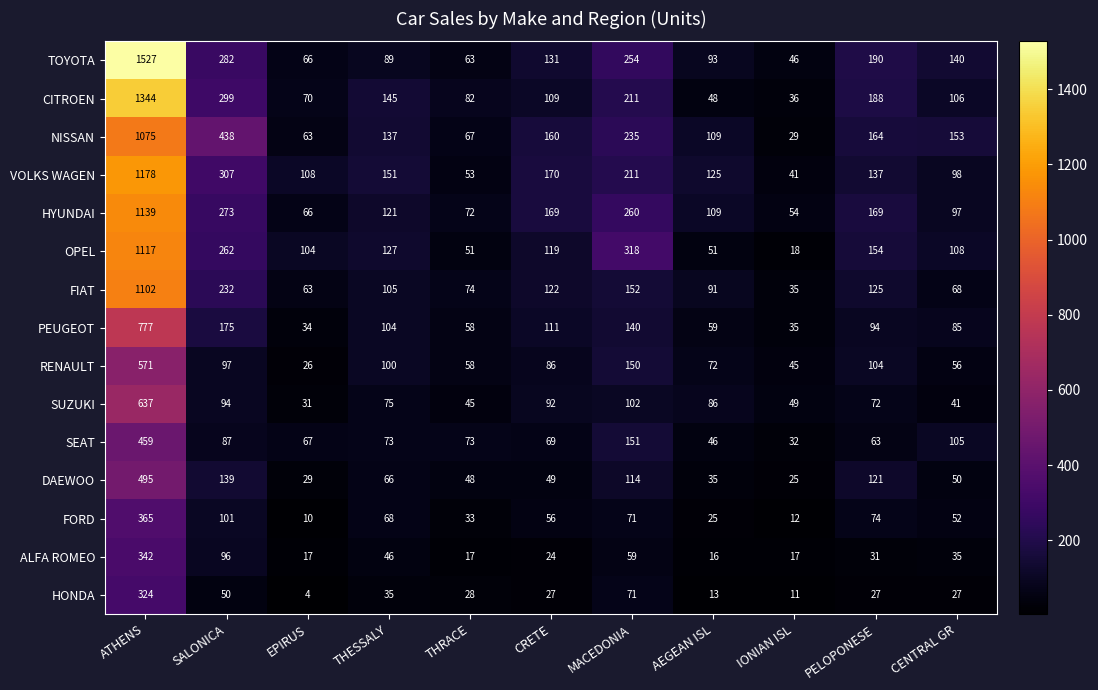

Where does the FORD series first go above 56?

ATHENS